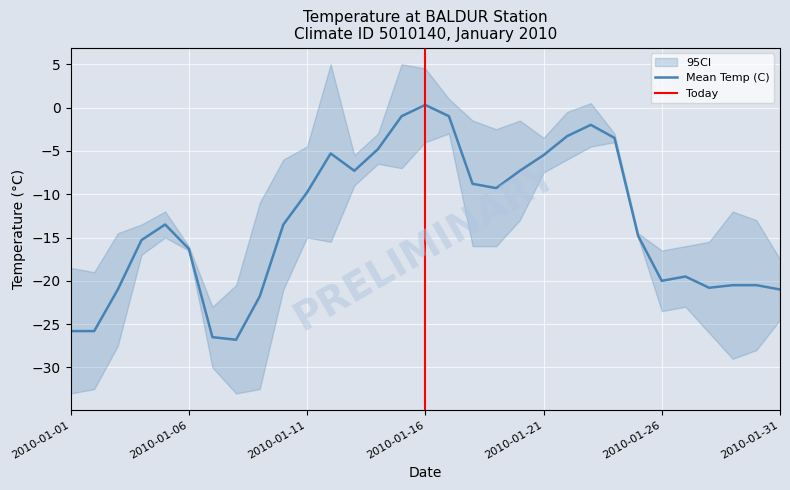

What is the lowest value of the Mean Temp (C) series?

-26.8